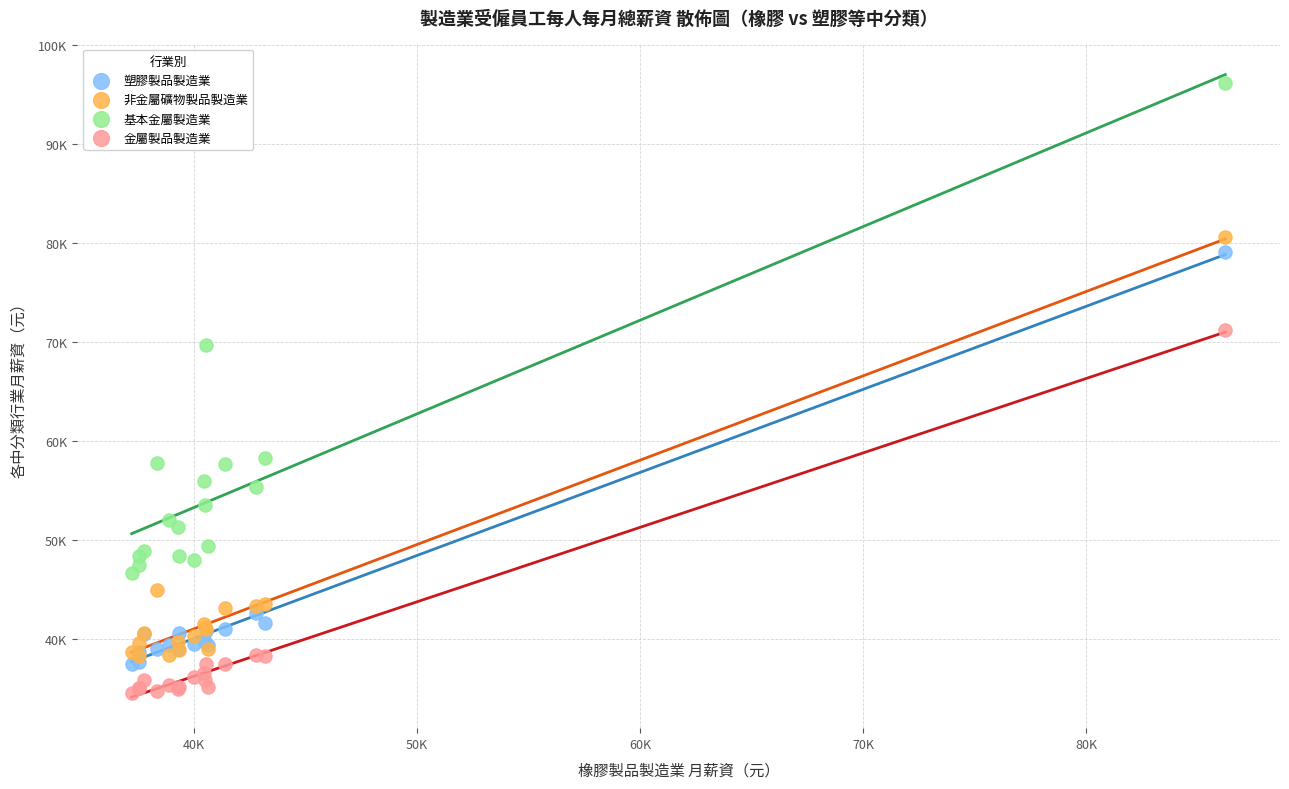

Which series reaches the minimum Y coordinate?

金屬製品製造業